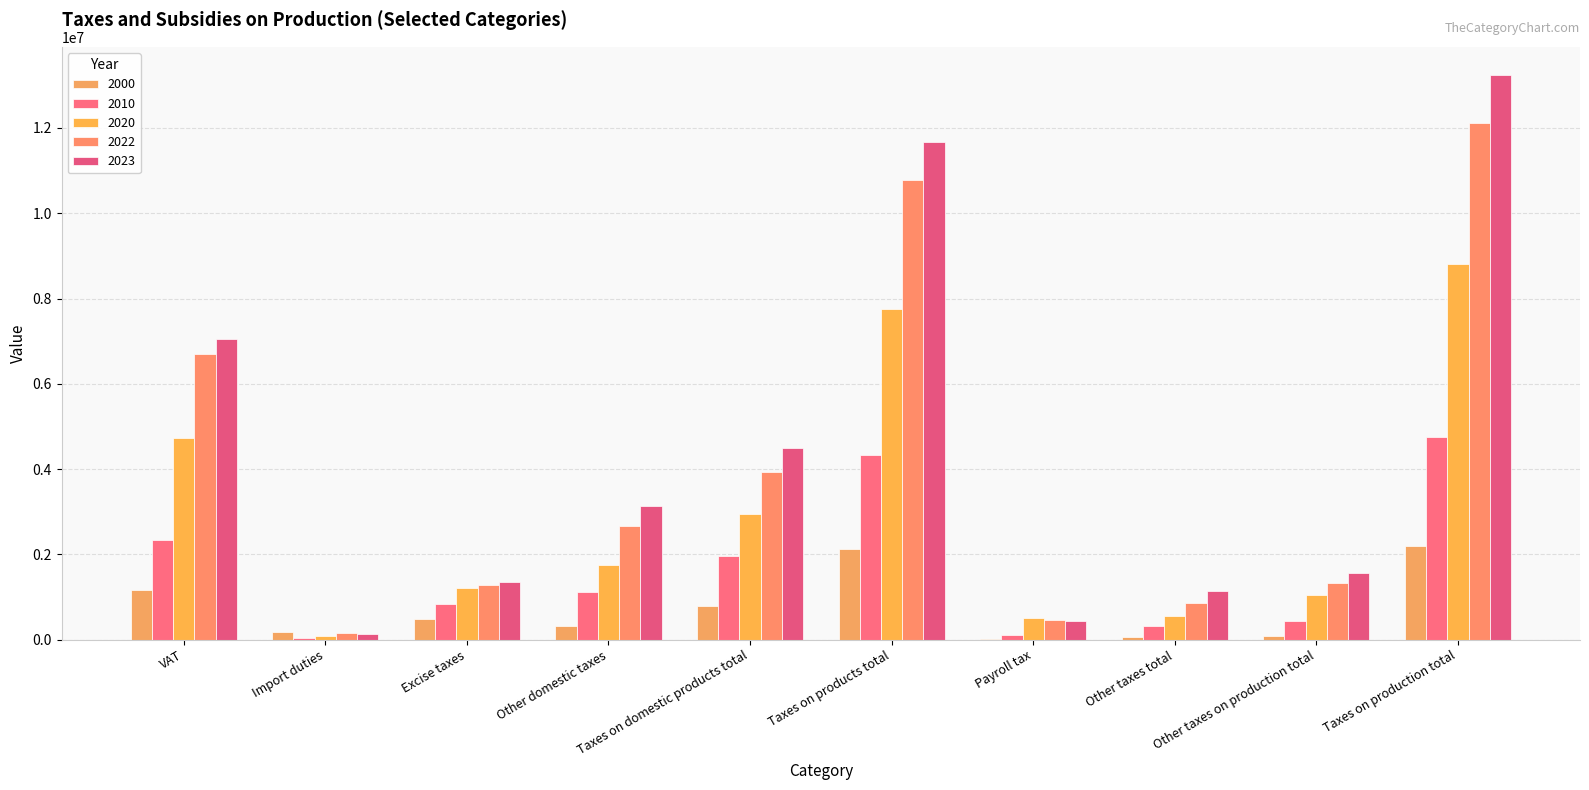

How many groups of bars are there?

10